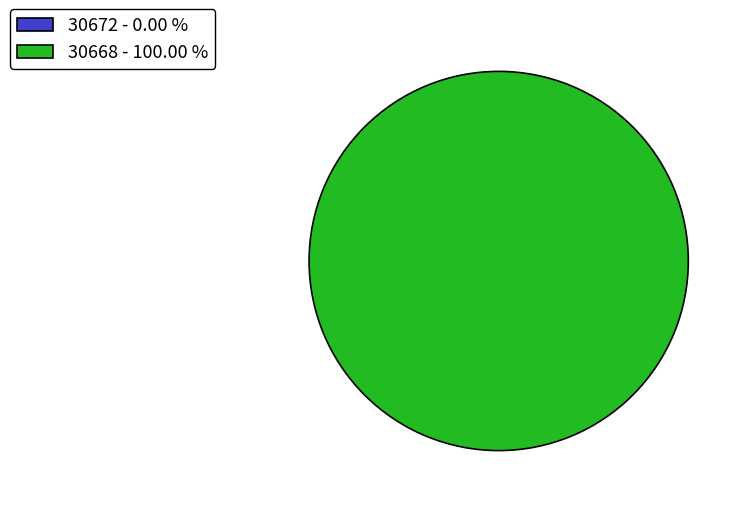

The 30672 slice represents 8% of the pie. True or false?

False